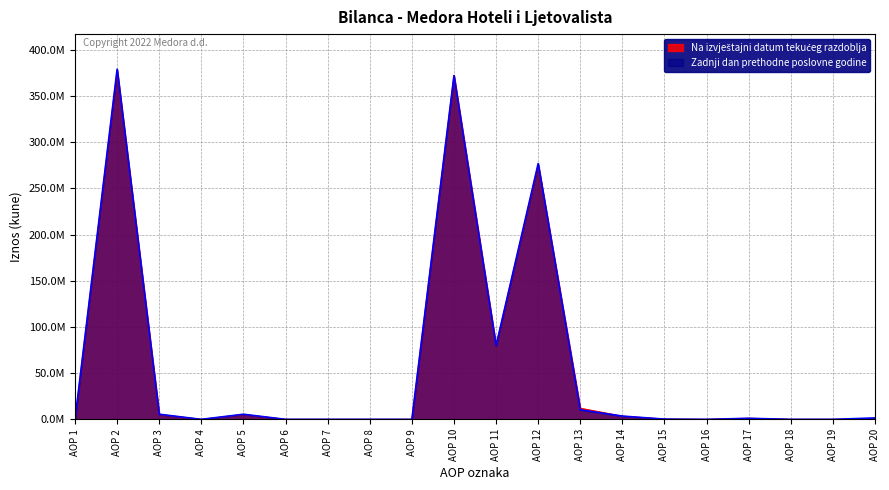

What are all the series names shown in the legend?

Zadnji dan prethodne poslovne godine, Na izvještajni datum tekućeg razdoblja